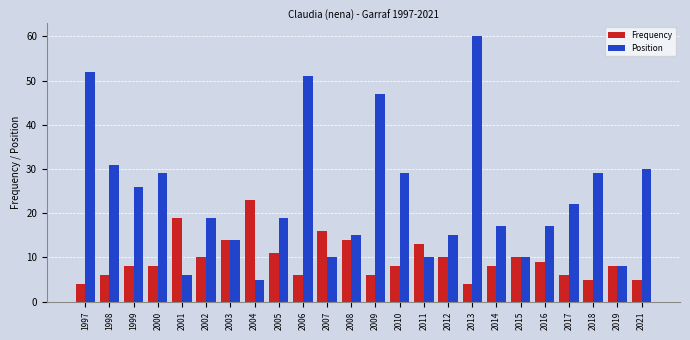

The Frequency series shows 8 at 1999. True or false?

True